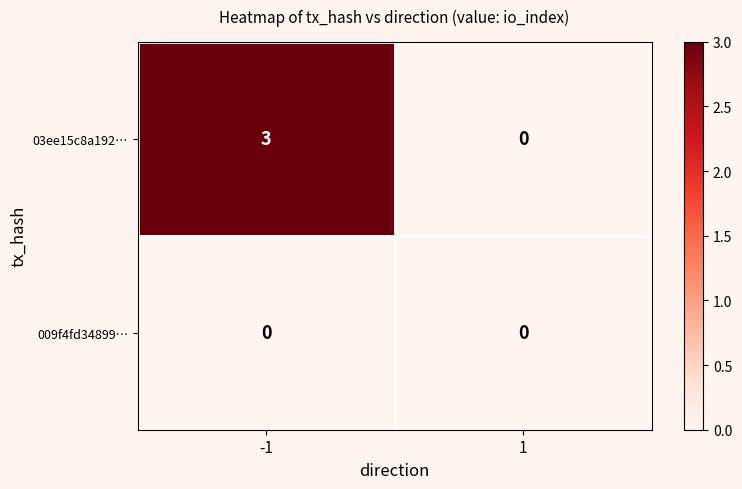

What is the approximate value of 03ee15c8a192… at -1?

3